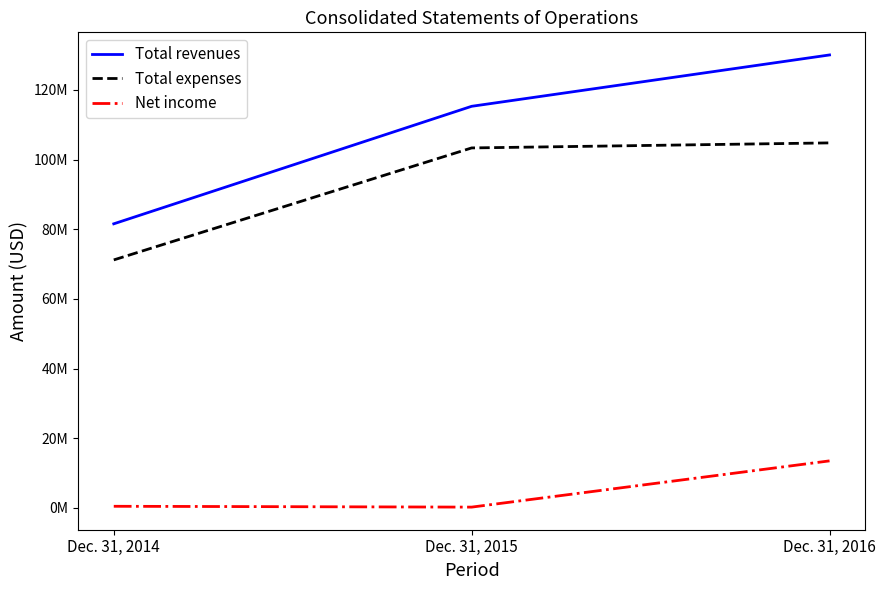

List the series in order of their peak value, lowest first.

Net income, Total expenses, Total revenues